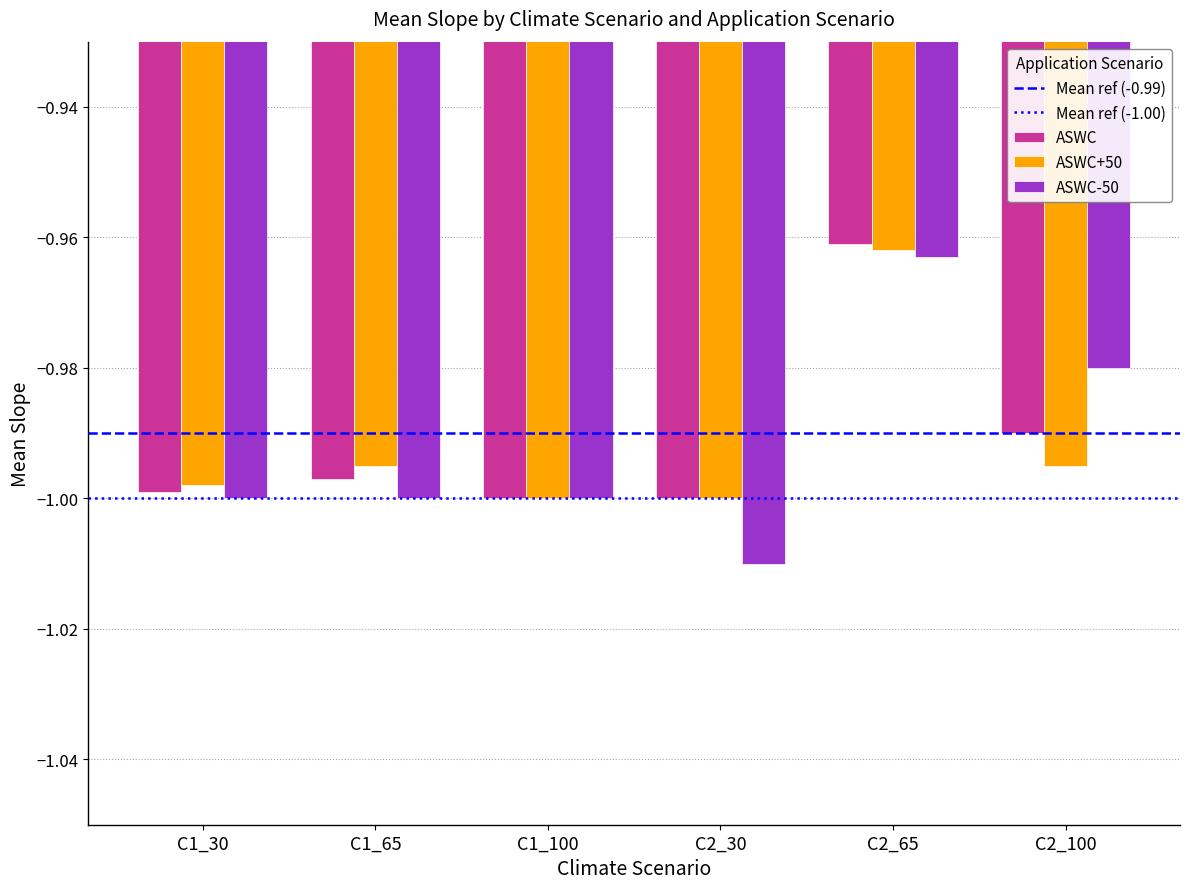

Are the bars horizontal?

No